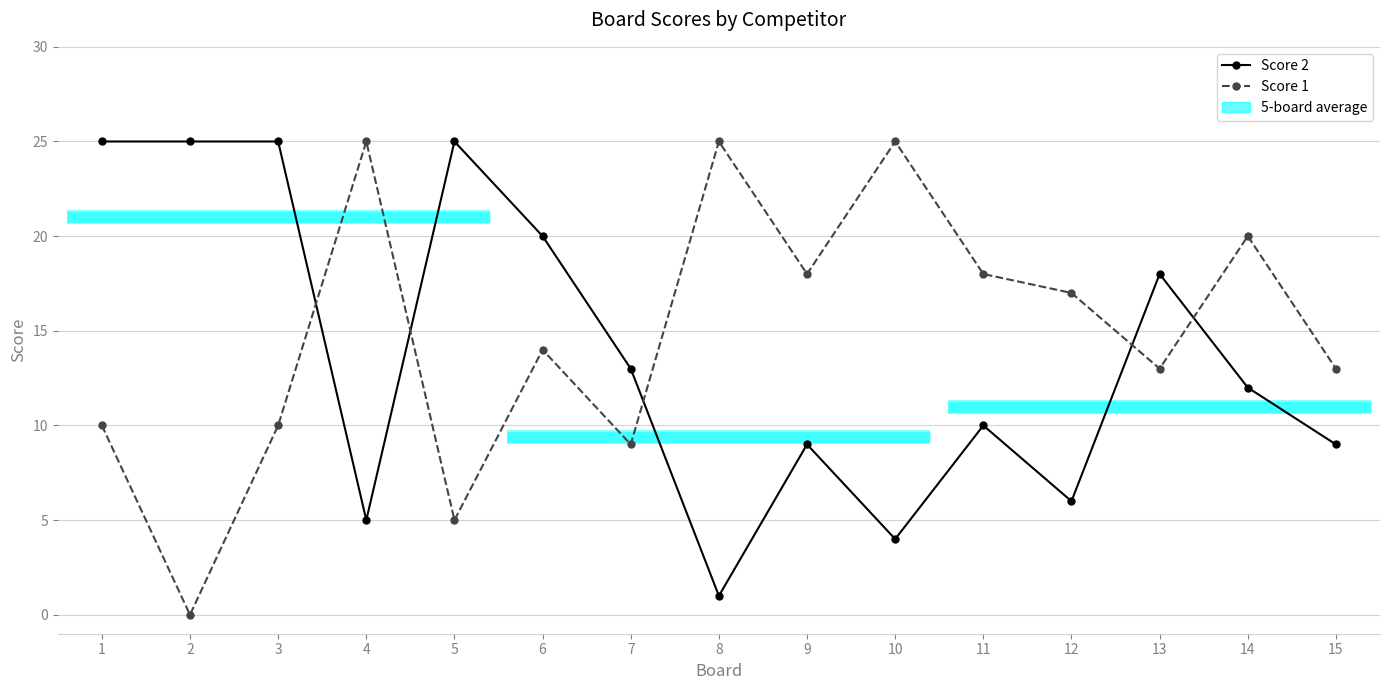

Between which two adjacent categories do Score 2 and Score 1 first intersect?

3 and 4